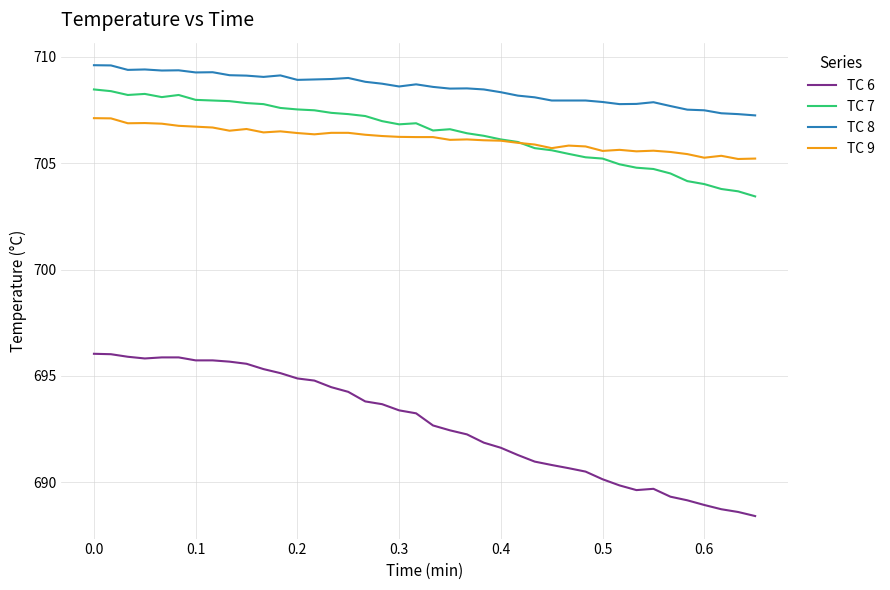

What are all the series names shown in the legend?

TC 6, TC 7, TC 8, TC 9